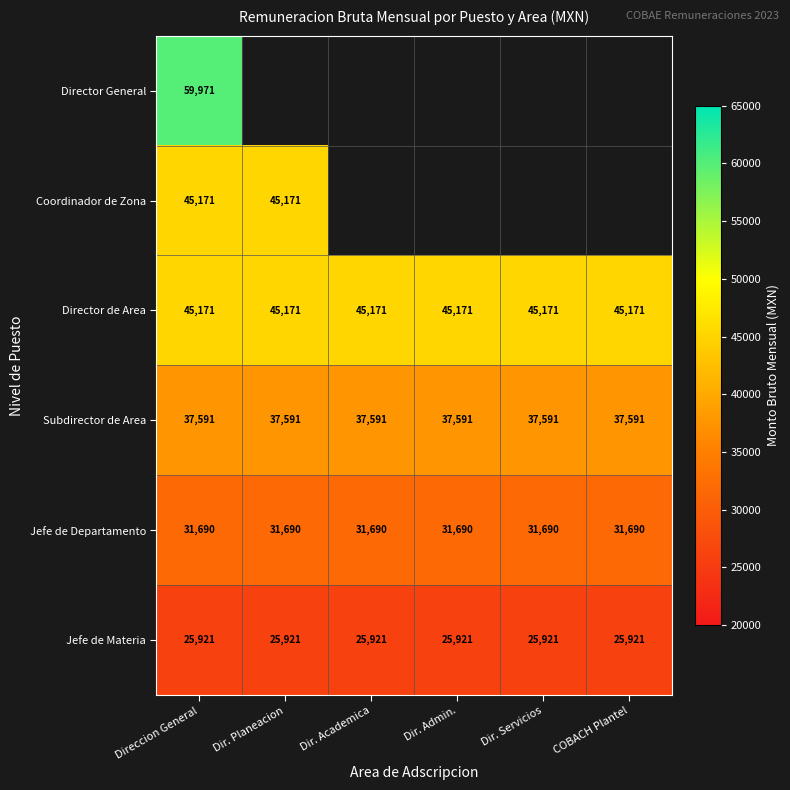

What is the highest value of the Director de Area series?

45171.0